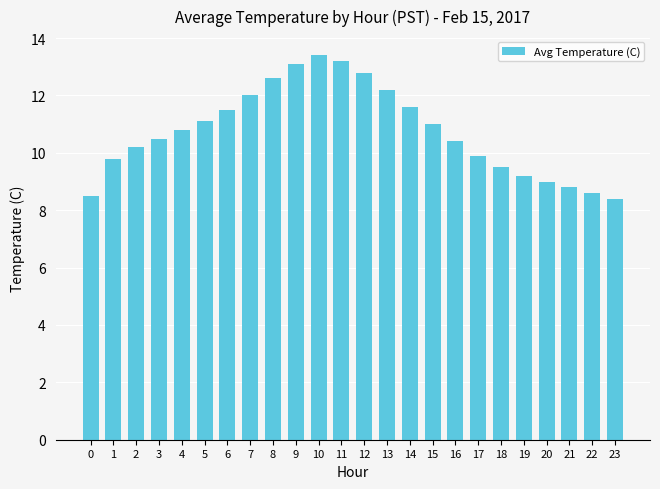

At which label does the data first exceed 10?

2